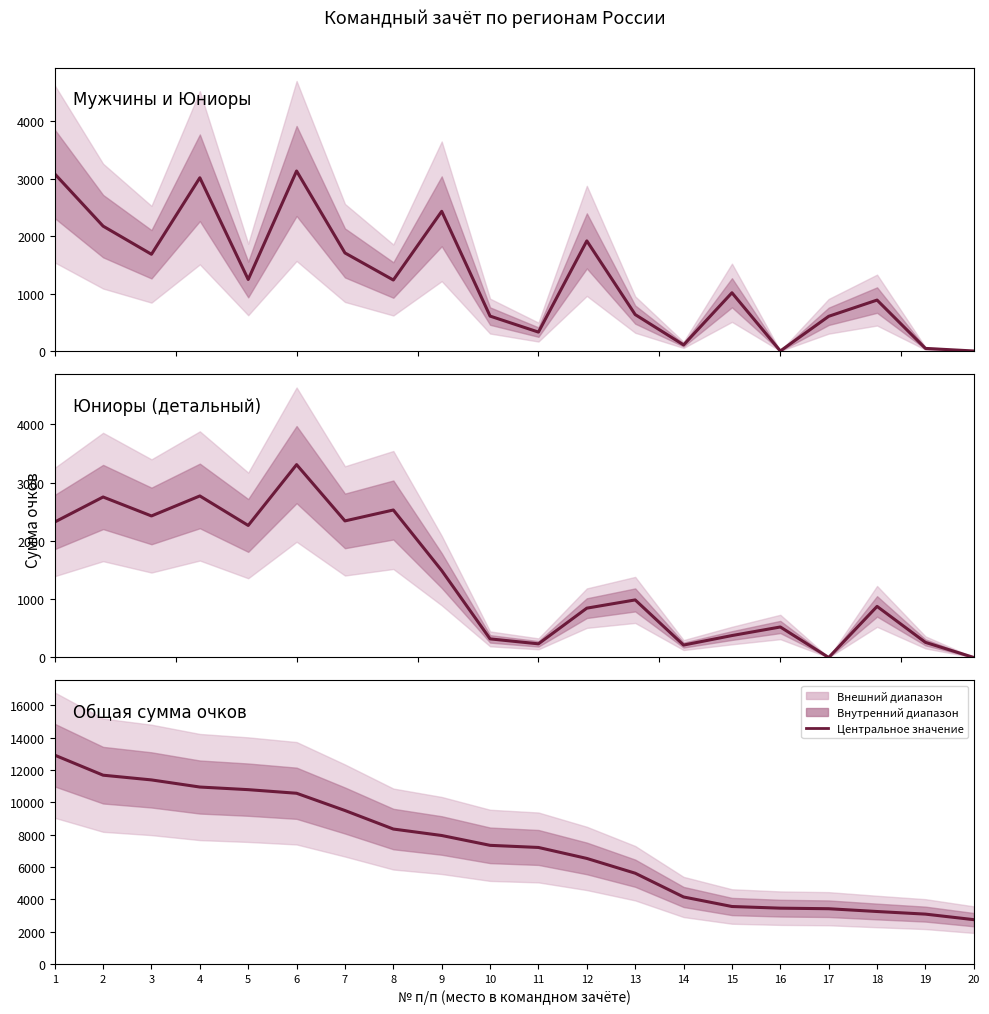

What is the difference between the second highest and second lowest values in the Общая сумма очков series?

8589.0